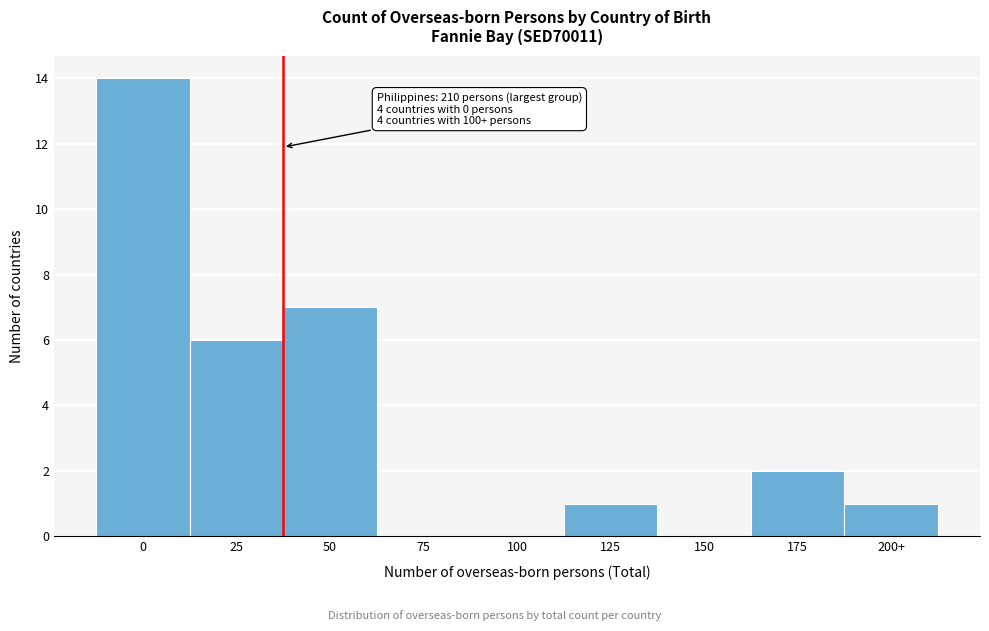

Reading left to right, extract all data points from this chart.

0=14	25=6	50=7	75=0	100=0	125=1	150=0	175=2	200+=1